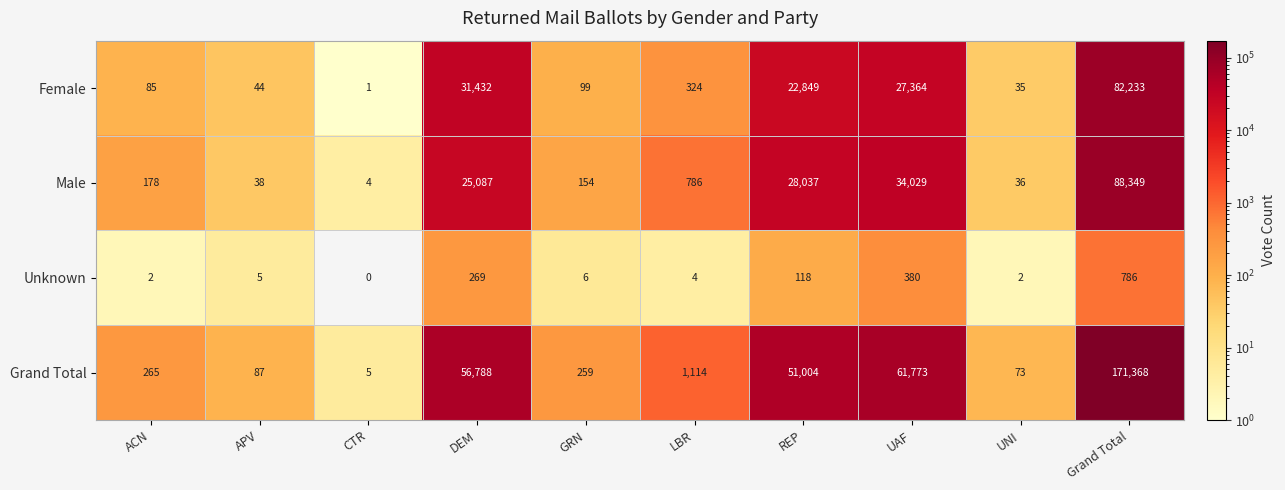

What is the difference between the second highest and minimum values in the Male series?

34025